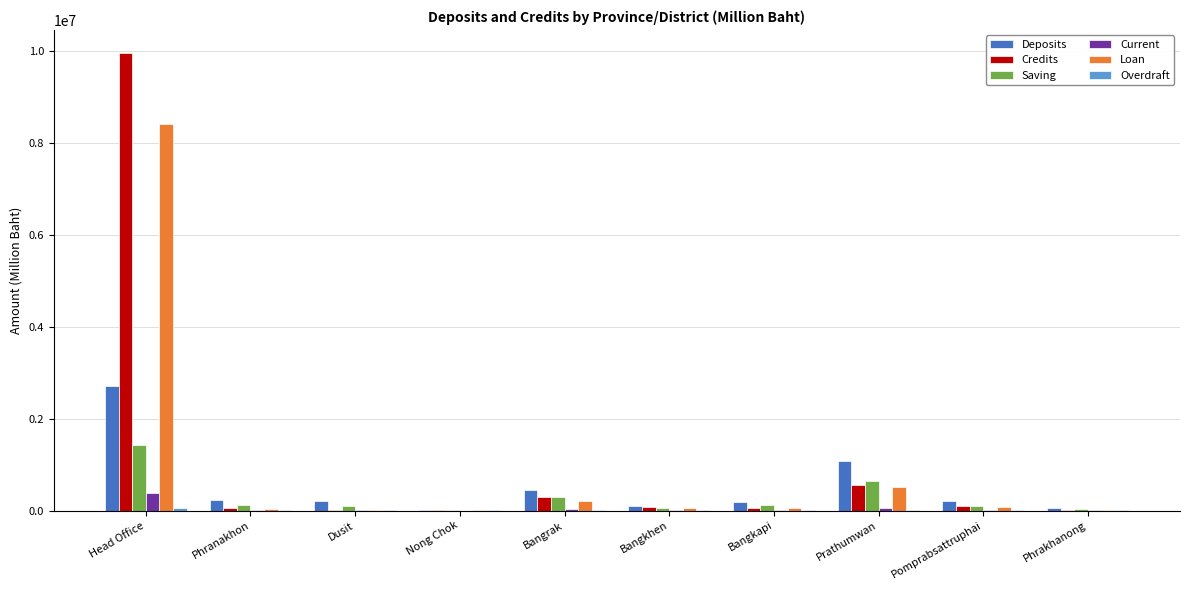

Which series changed the most between Phranakhon and Prathumwan?

Deposits